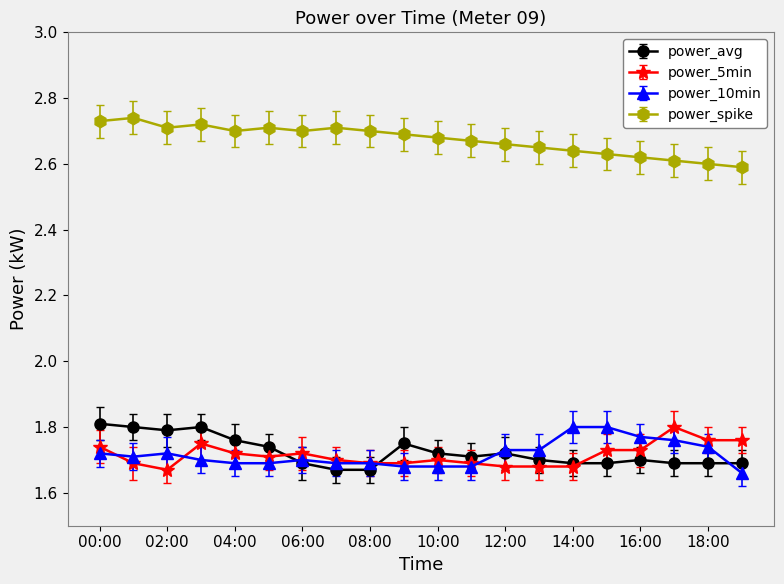

In power_spike, how many points are lower than both neighbors (excluding endpoints)?

3